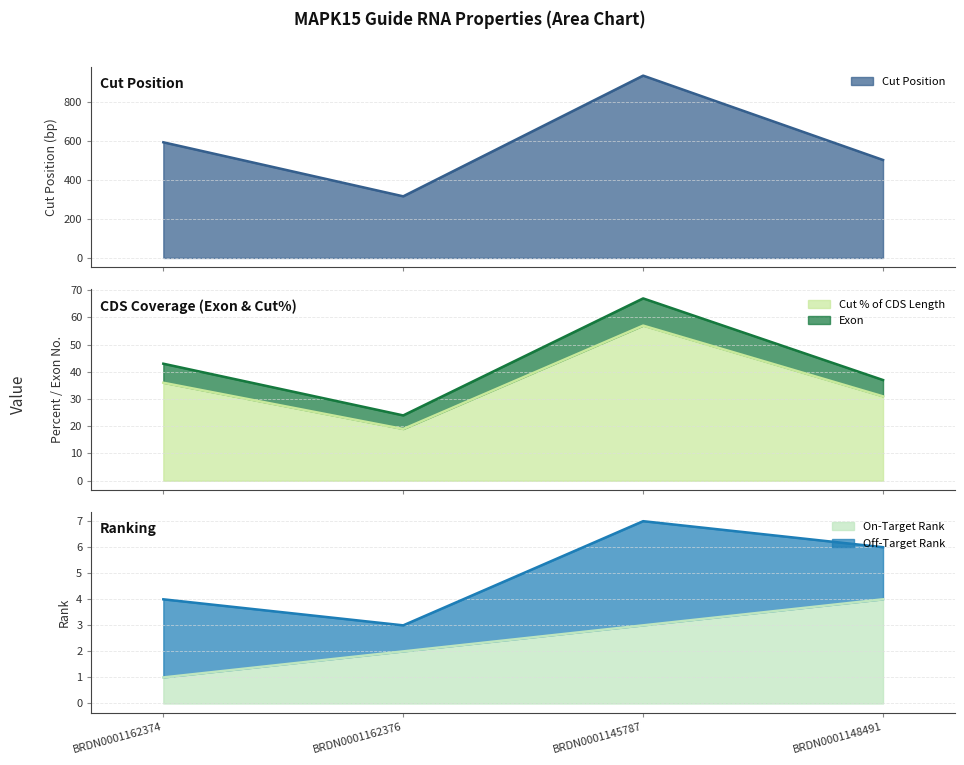

What is the highest value of the Cut % of CDS Length series?

57